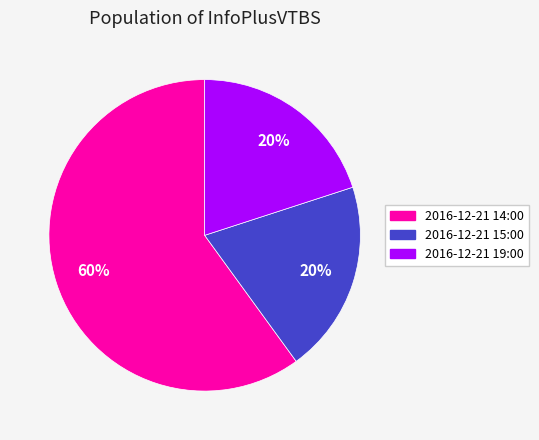

Count the number of slices in the pie.

3